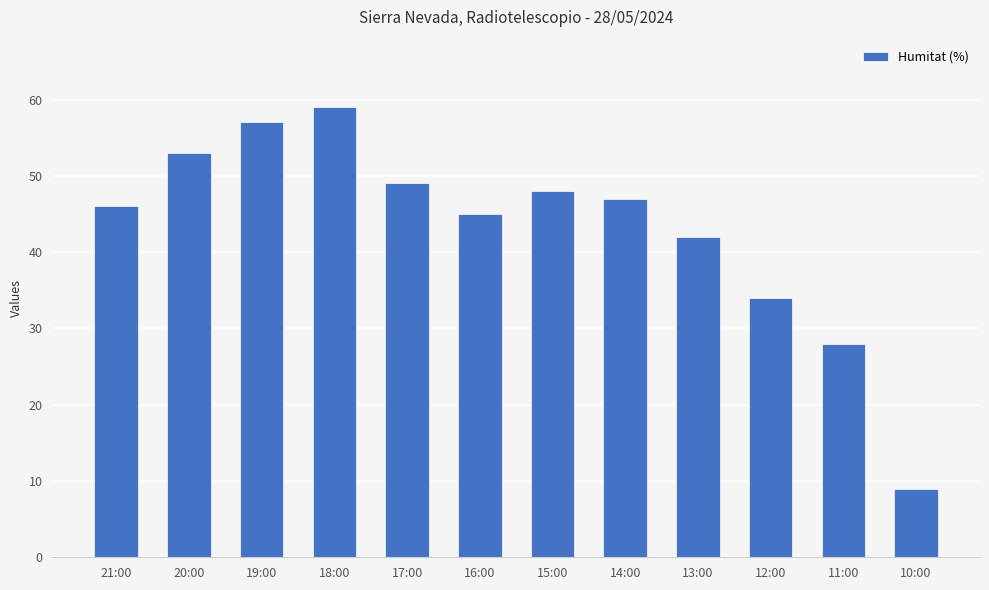

What is the sum of all values?

517